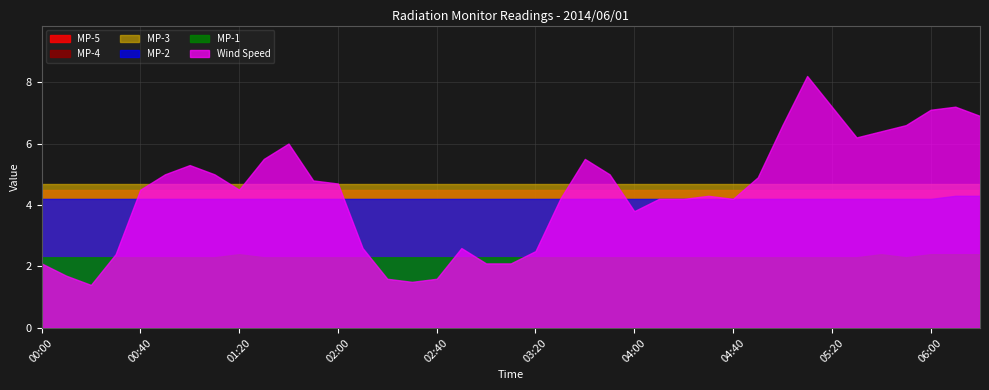

At 00:50, list the series in order from smallest to largest.

MP-1, MP-2, MP-4, MP-5, MP-3, Wind Speed